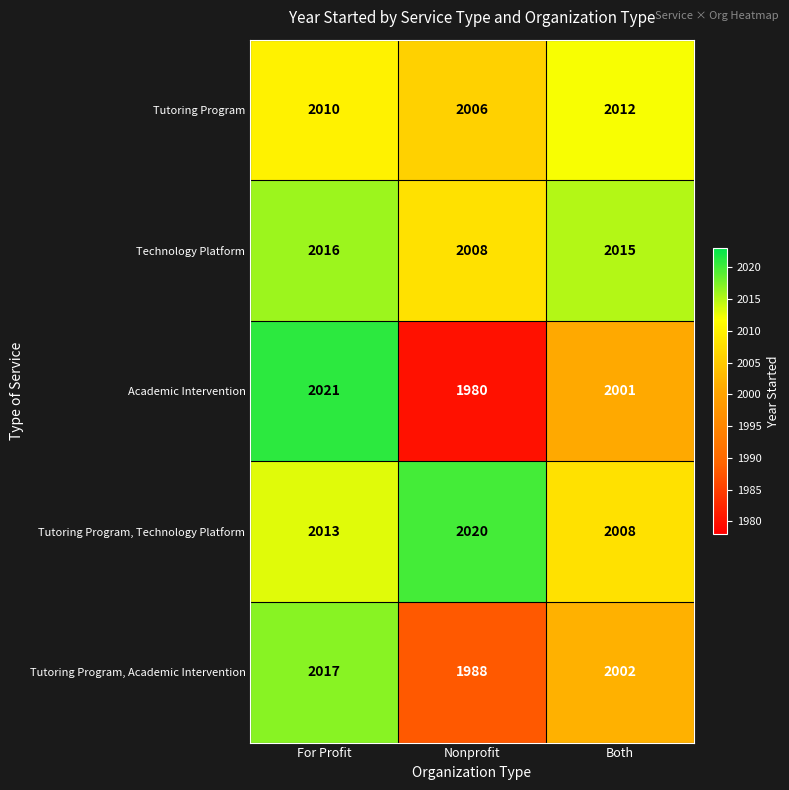

At how many categories does at least one series exceed 2003?

3